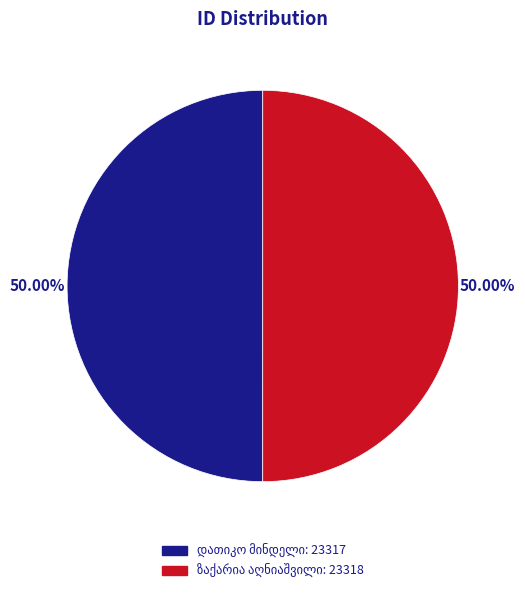

What is the largest slice in the pie chart?

ზაქარია აღნიაშვილი